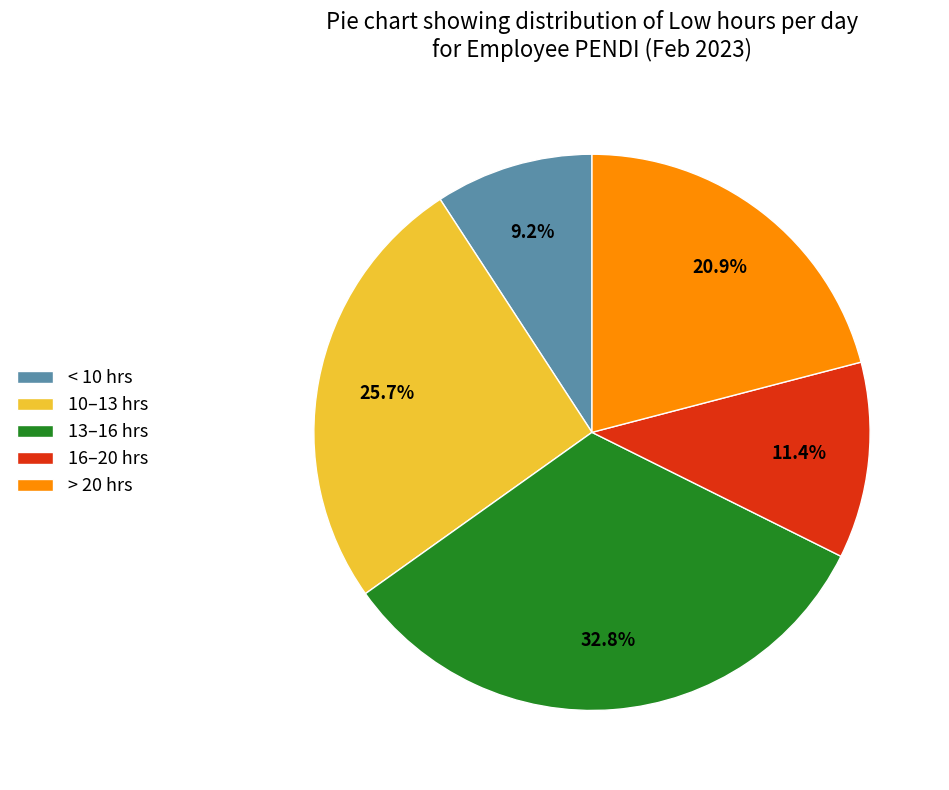

Combined, what portion of the pie is > 20 hrs and 13–16 hrs?

53.7%